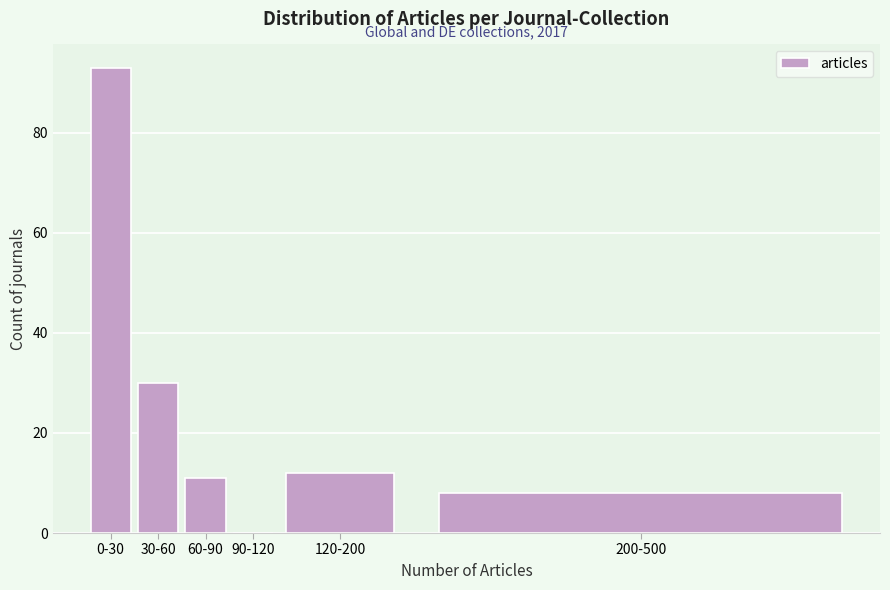

Reading left to right, extract all data points from this chart.

0-30=93	30-60=30	60-90=11	90-120=0	120-200=12	200-500=8